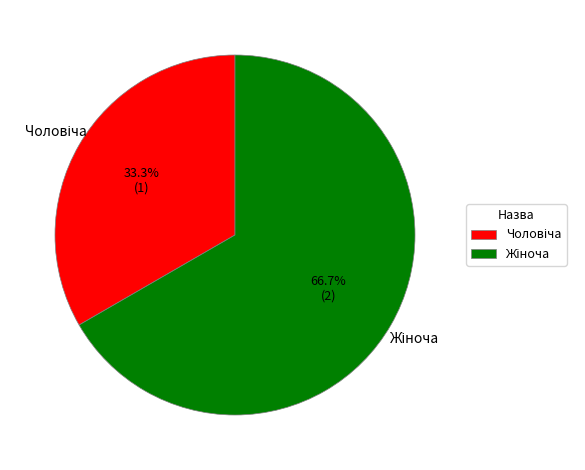

Is there any slice that represents more than half of the pie?

Yes